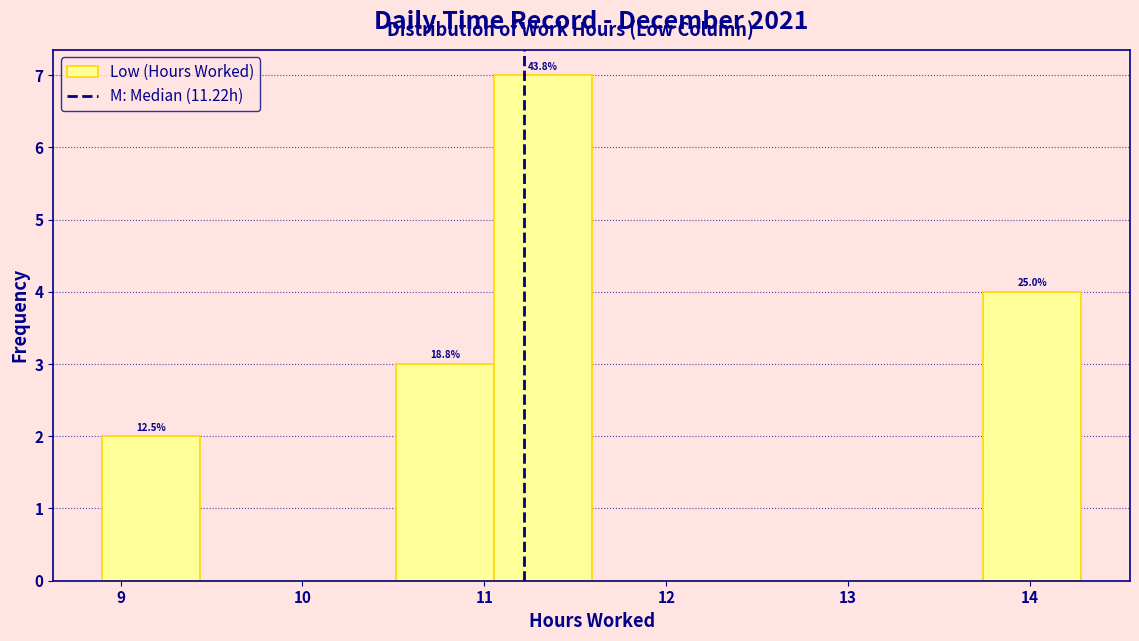

Which range on the x-axis has the tallest bar?

11.1 to 11.6